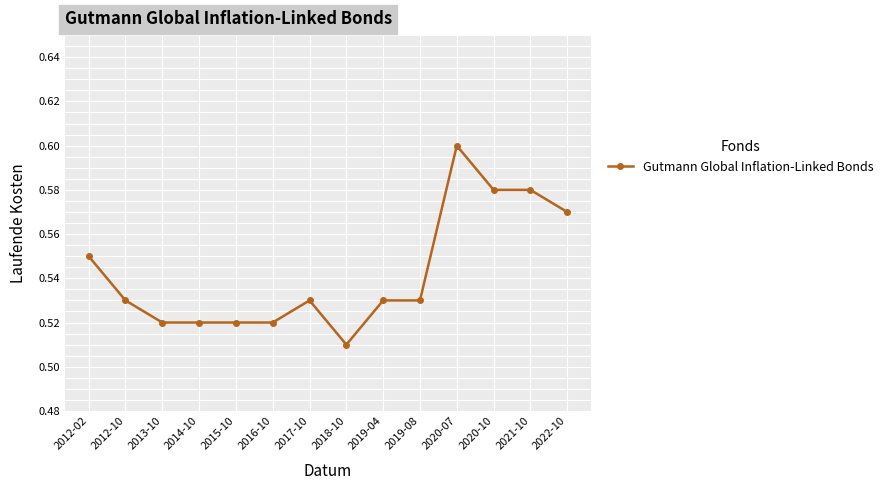

Which label corresponds to the largest value in the chart?

2020-07